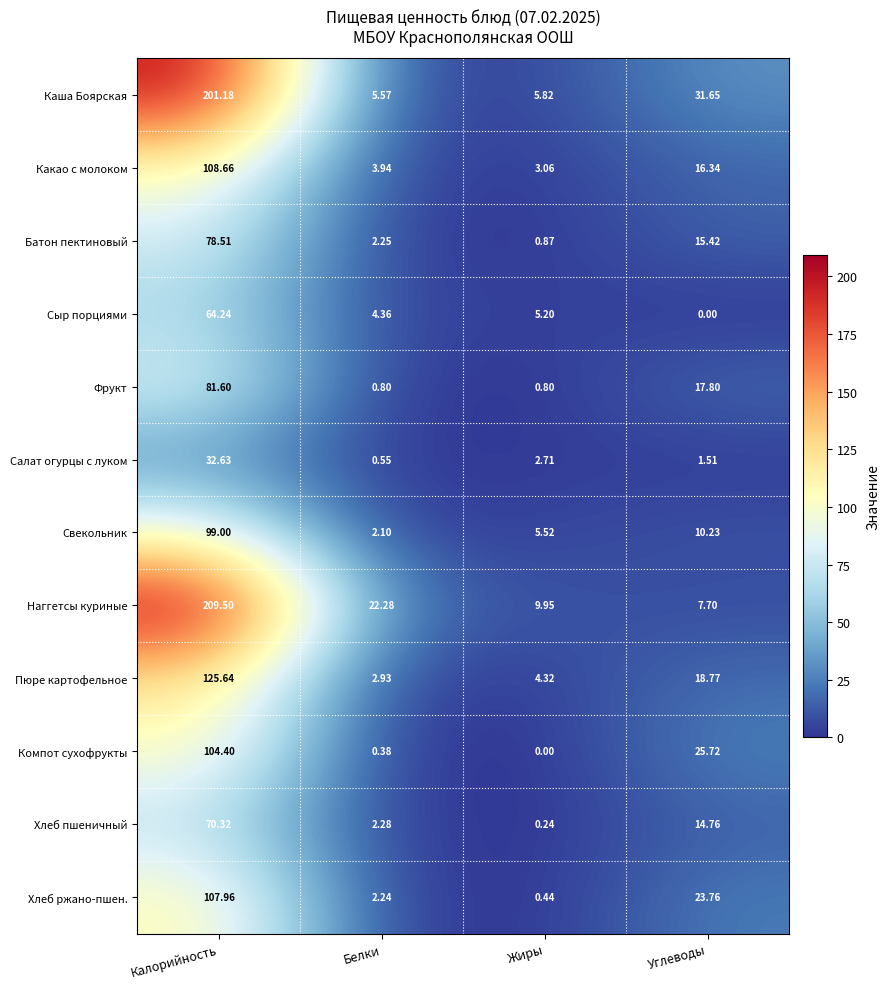

Which label corresponds to the largest value in the chart?

Калорийность